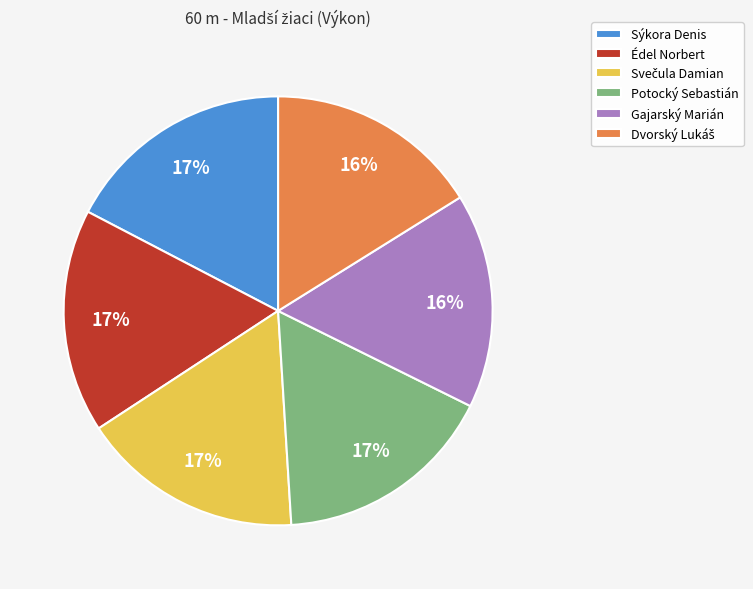

Do Potocký Sebastián and Sýkora Denis together represent more than half of the pie?

No